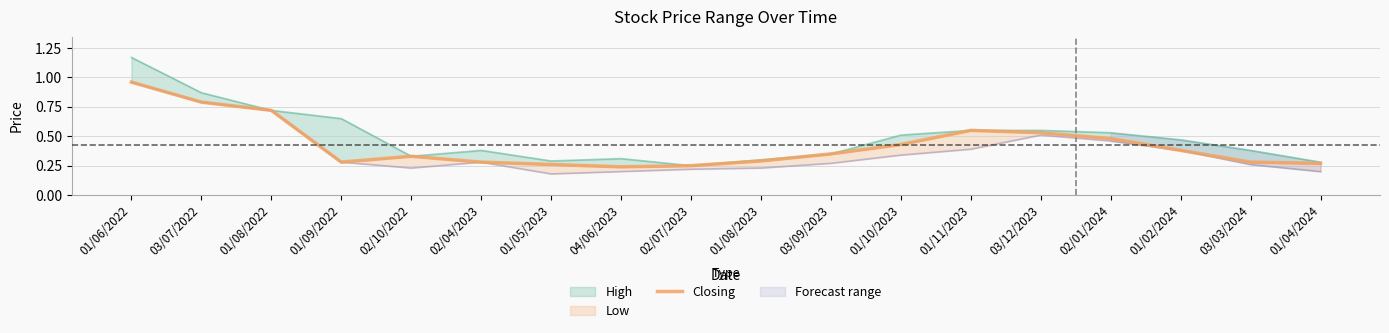

How many categories are shown in the chart?

18